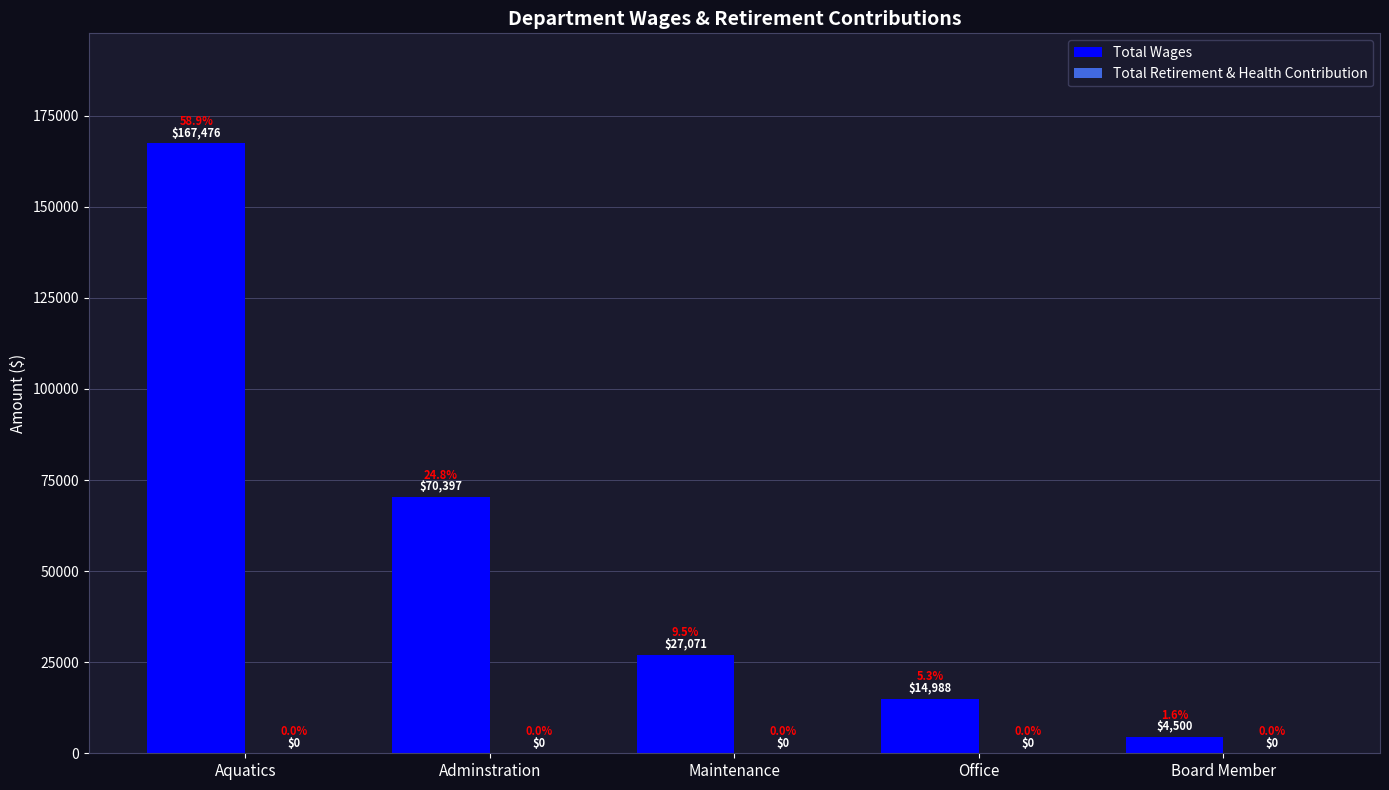

Does the chart contain any negative values?

No